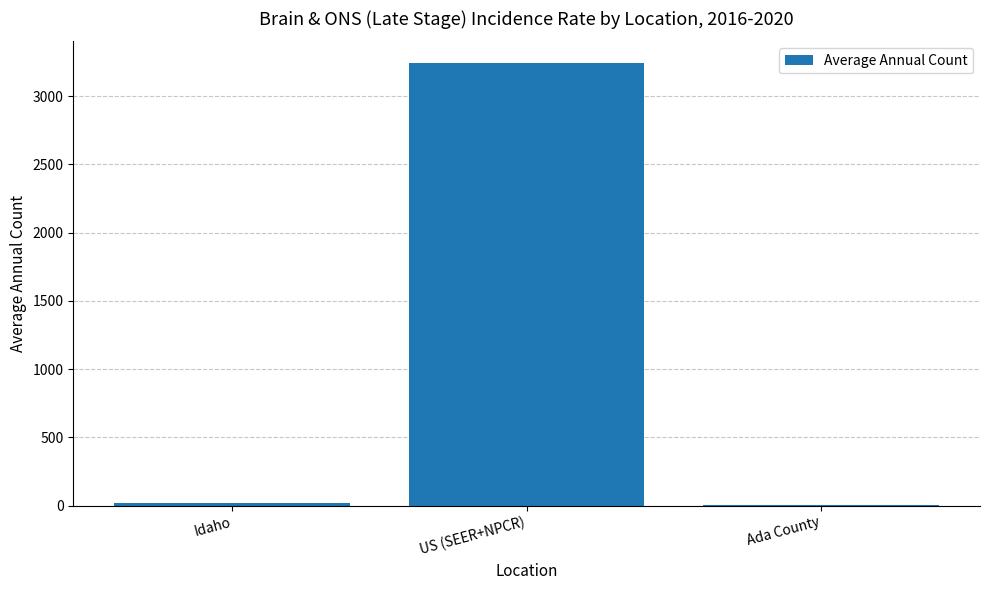

Count the number of categories in the chart.

3